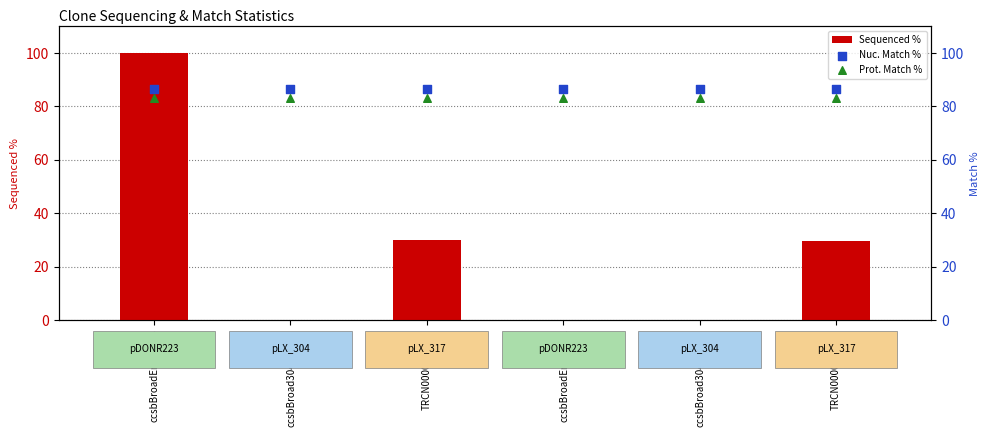

Which series has the largest Y range (max minus min)?

Sequenced %